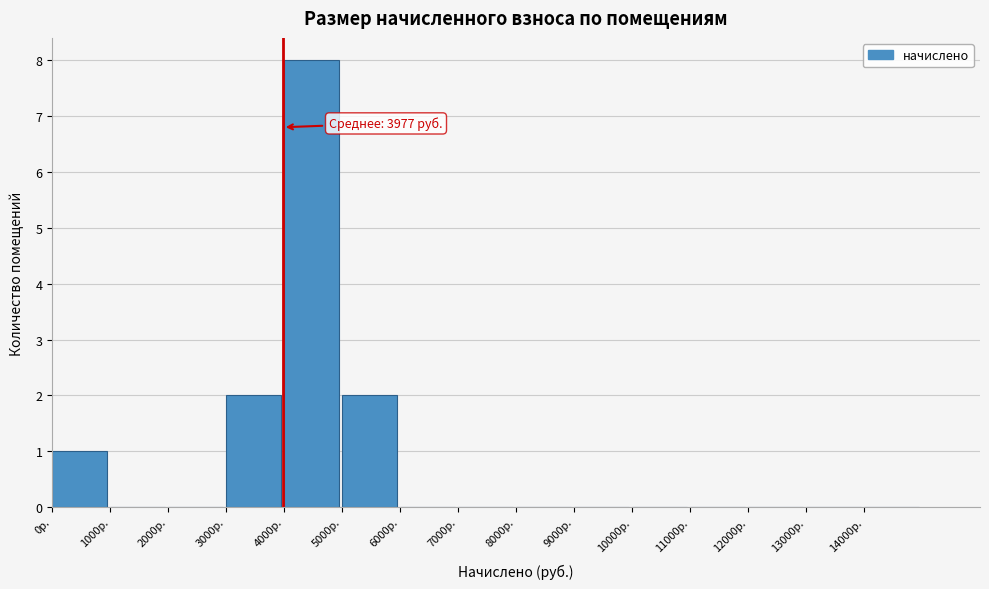

Which range on the x-axis has the tallest bar?

4000 to 5000